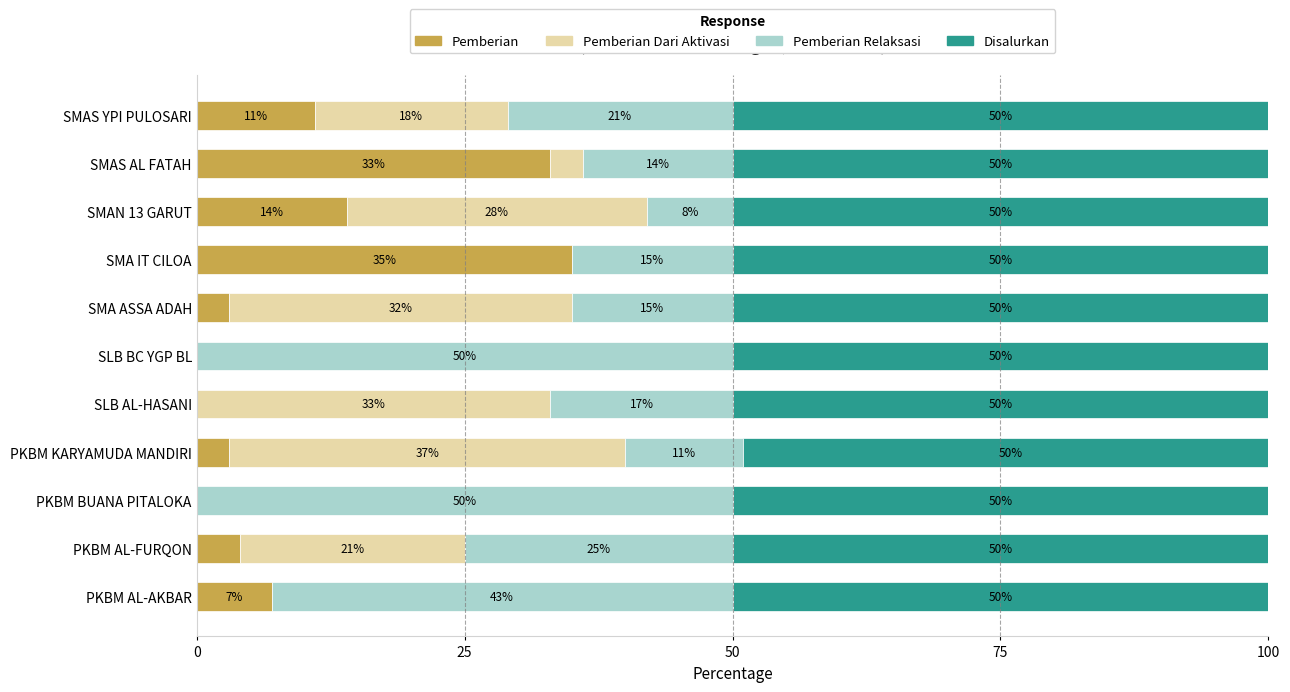

The Pemberian series shows 7 at PKBM AL-AKBAR. True or false?

True